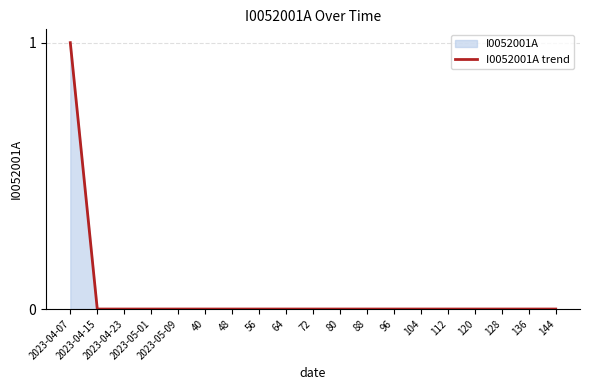

True or false: there are more than 0 points higher than both neighbors.

False